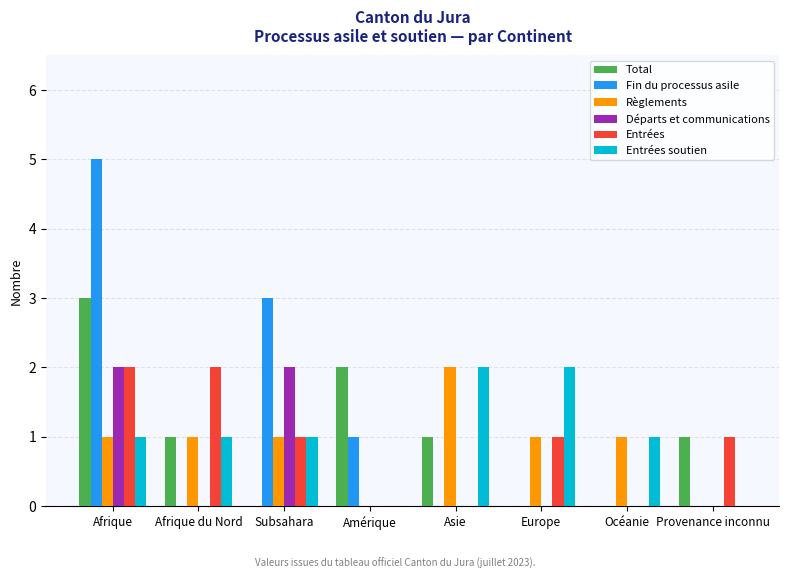

Is it true that Total equals 1 at Provenance inconnu?

True